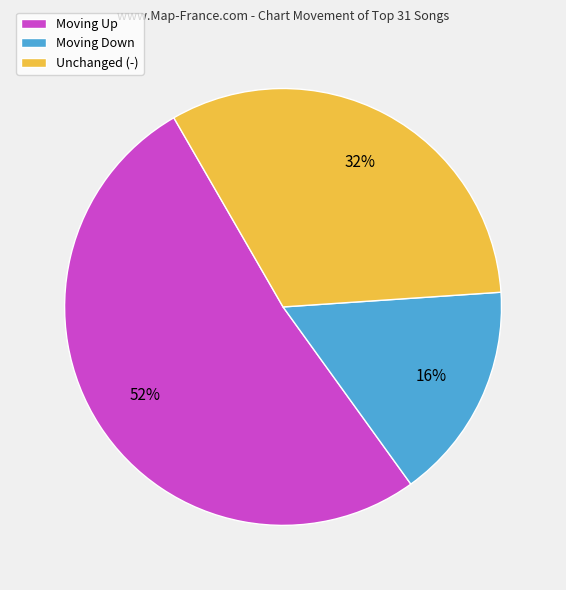

How many segments does this pie chart have?

3